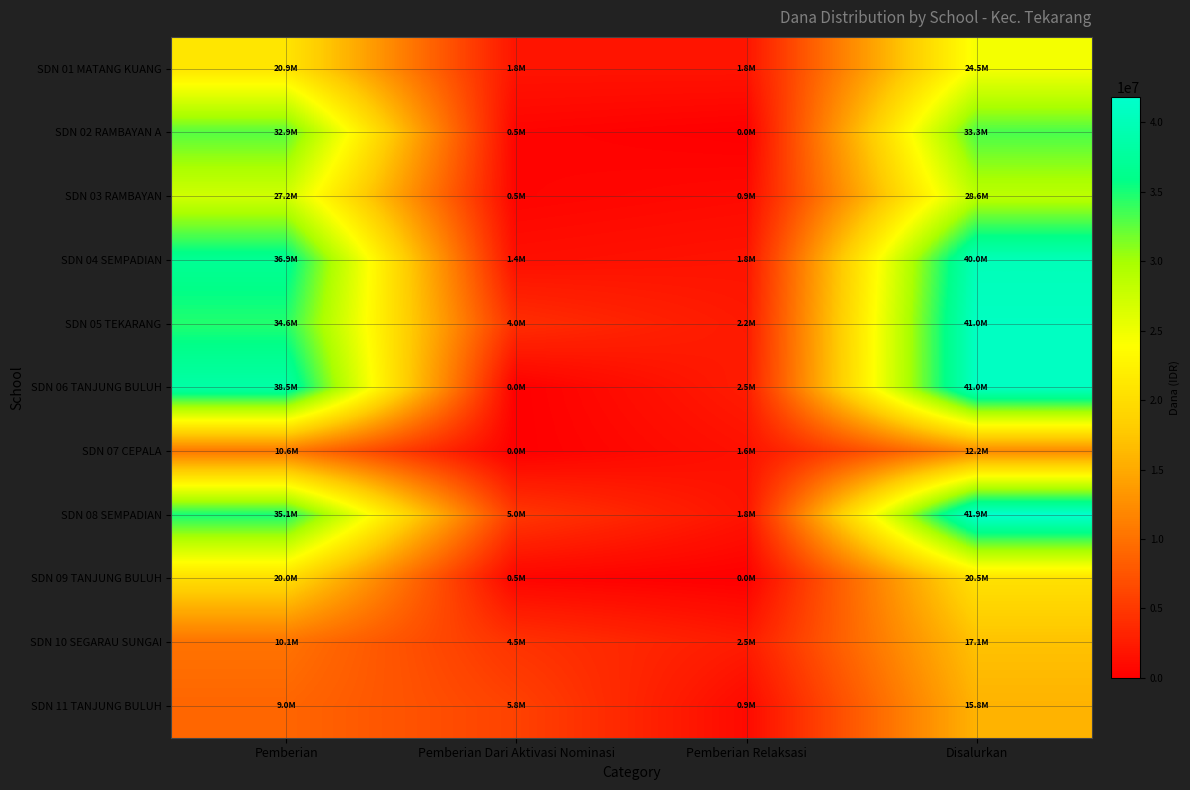

Rank the series by their maximum value, from highest to lowest.

SDN 08 SEMPADIAN, SDN 05 TEKARANG, SDN 06 TANJUNG BULUH, SDN 04 SEMPADIAN, SDN 02 RAMBAYAN A, SDN 03 RAMBAYAN, SDN 01 MATANG KUANG, SDN 09 TANJUNG BULUH, SDN 10 SEGARAU SUNGAI, SDN 11 TANJUNG BULUH, SDN 07 CEPALA